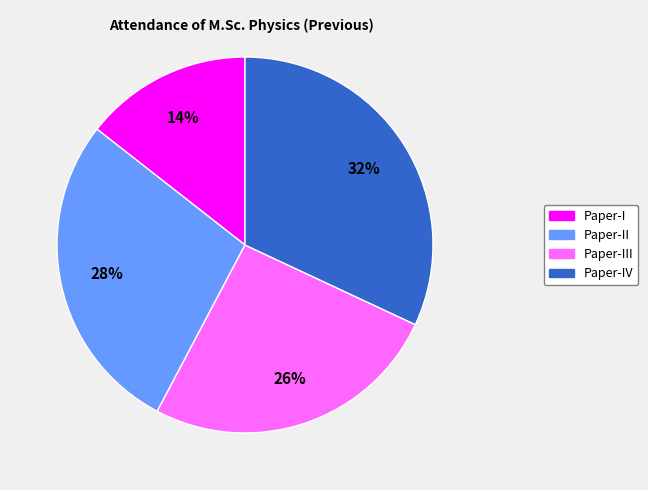

To the nearest percent, what is the difference between the largest and smallest slice percentages?

18%